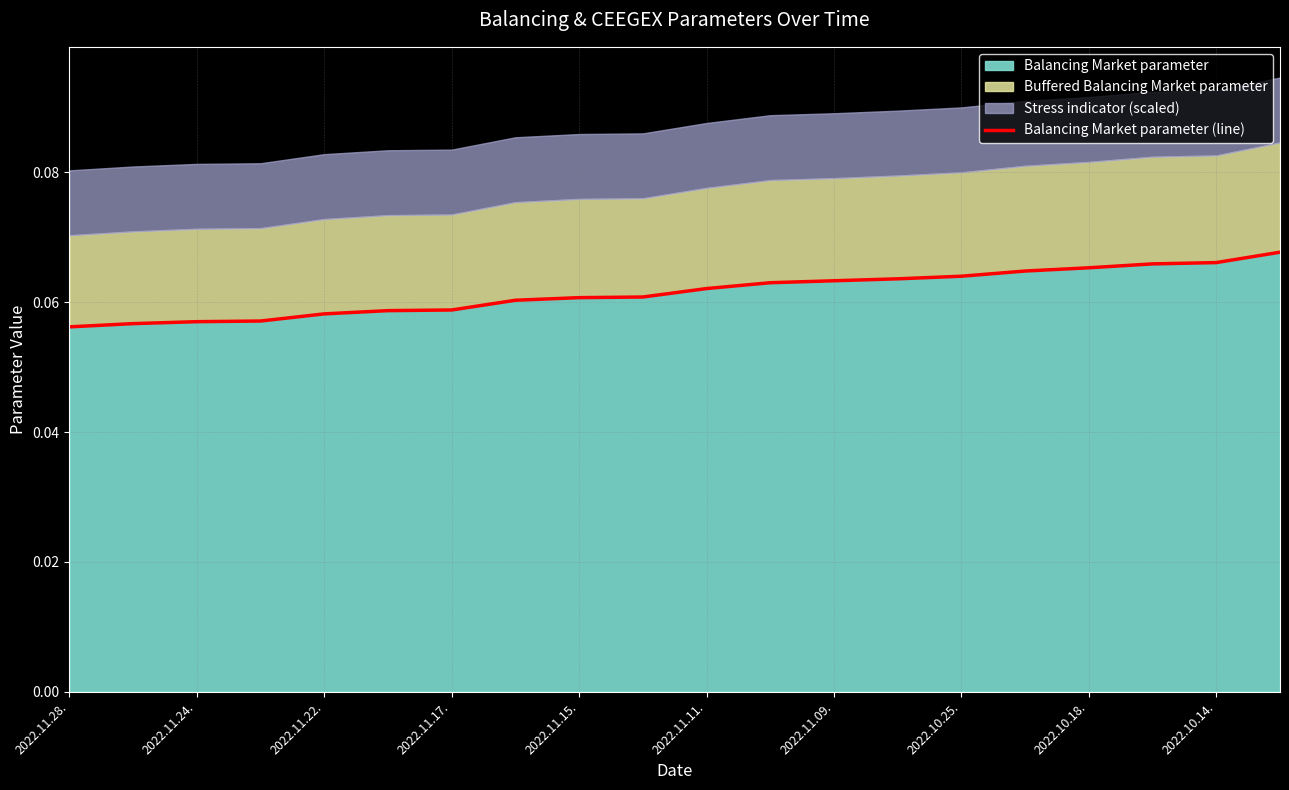

Is it true that Balancing Market parameter equals 0.0 at 2022.10.14.?

False